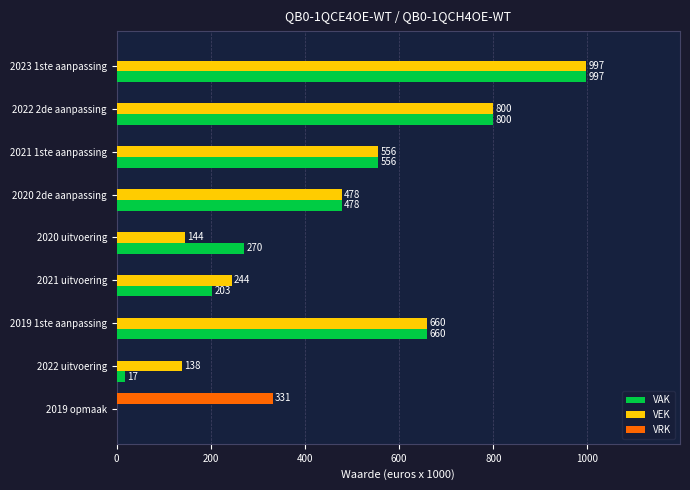

The value of VAK at 2023 1ste aanpassing is 447. True or false?

False